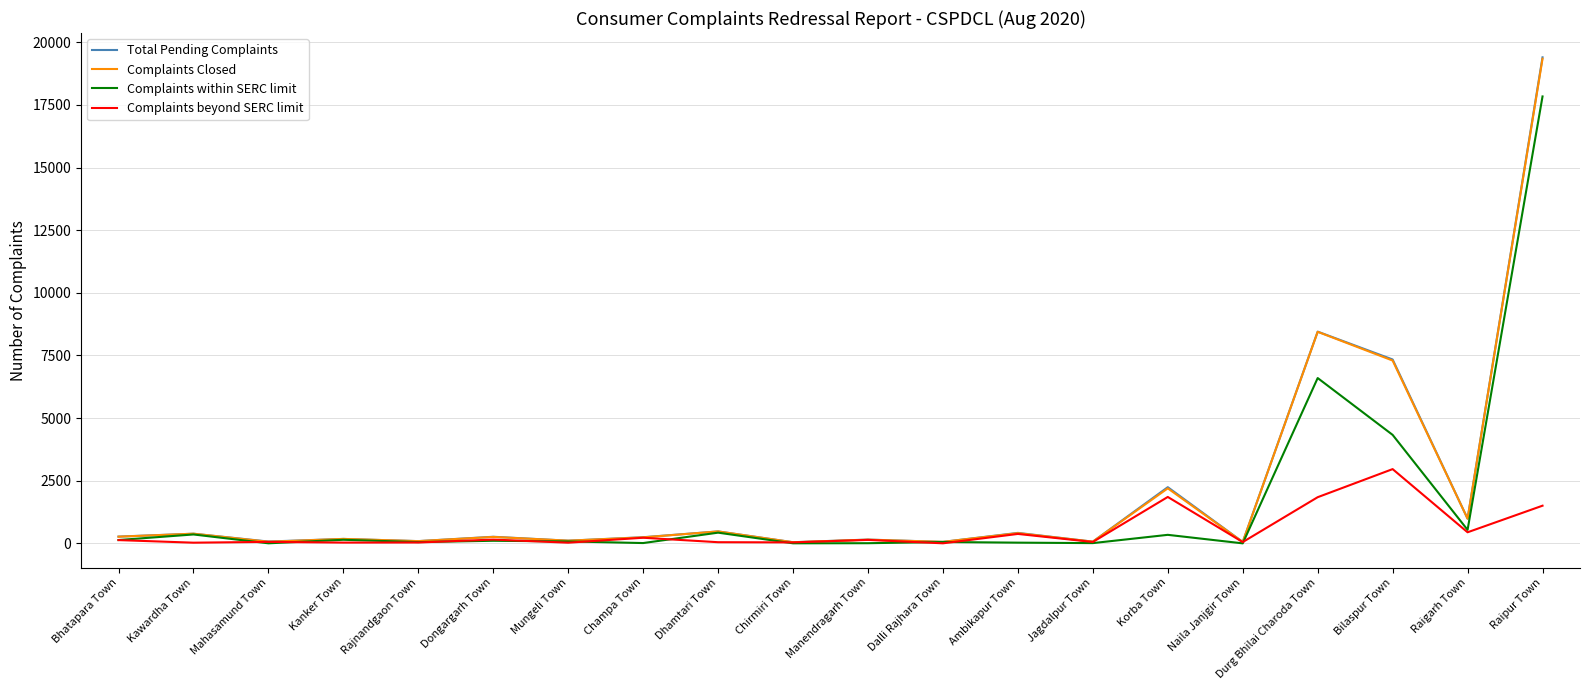

What is the difference between the maximum and second lowest values in the Total Pending Complaints series?

19340